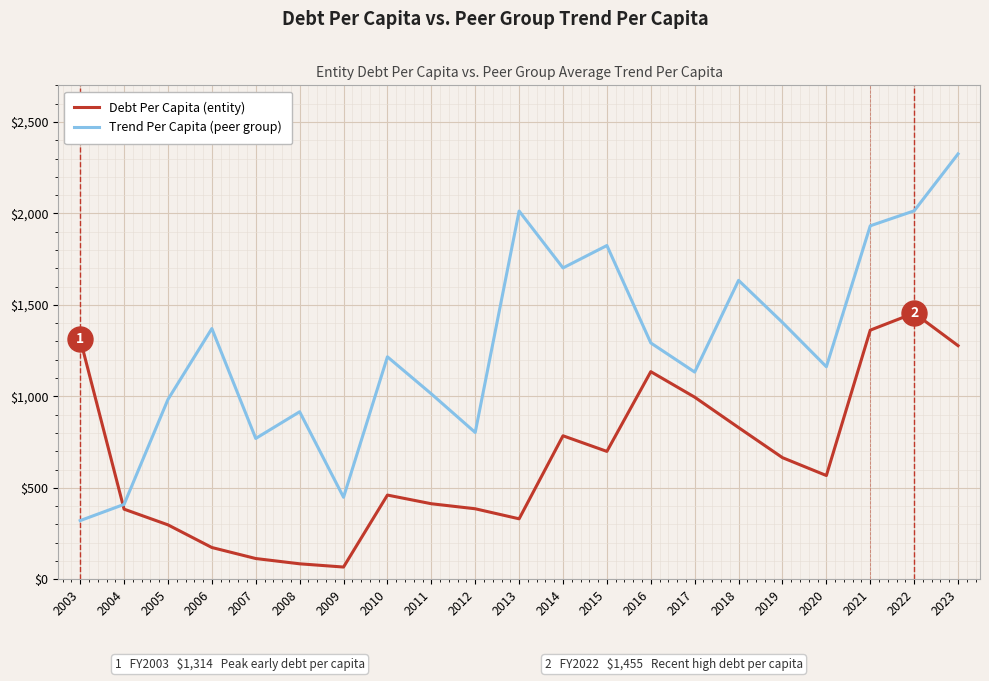

How many interior local peaks does the Debt Per Capita (entity) series have?

4